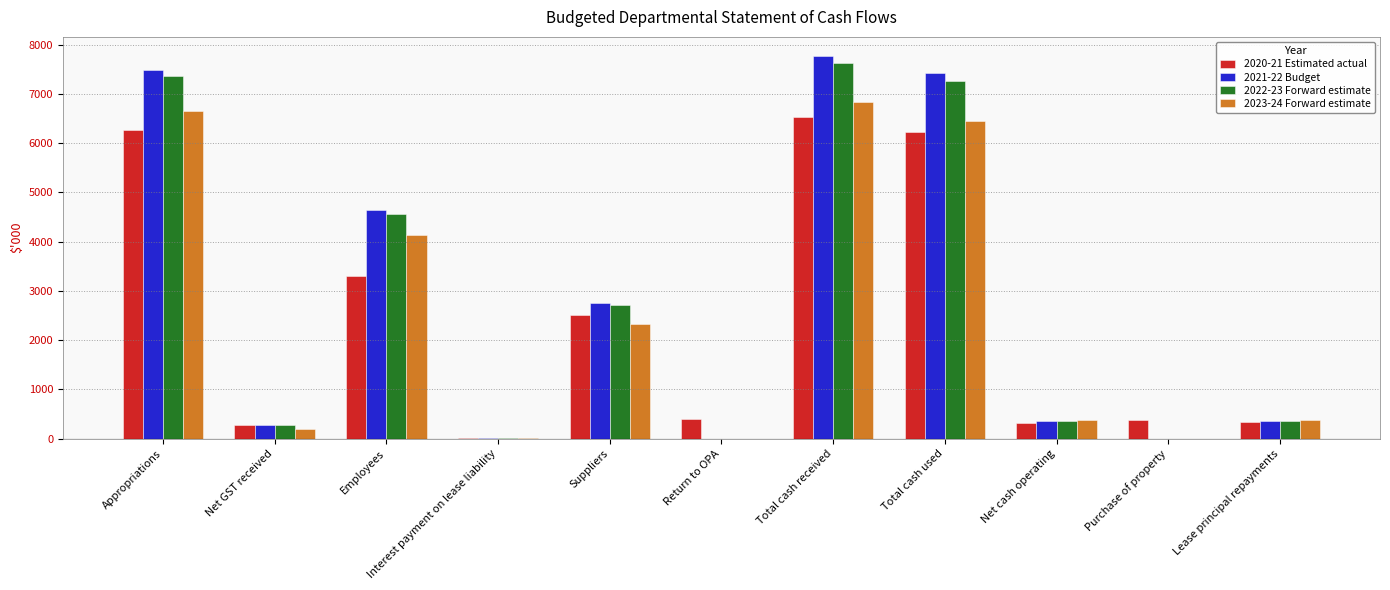

At which category does the chart reach its peak across all series?

Total cash received